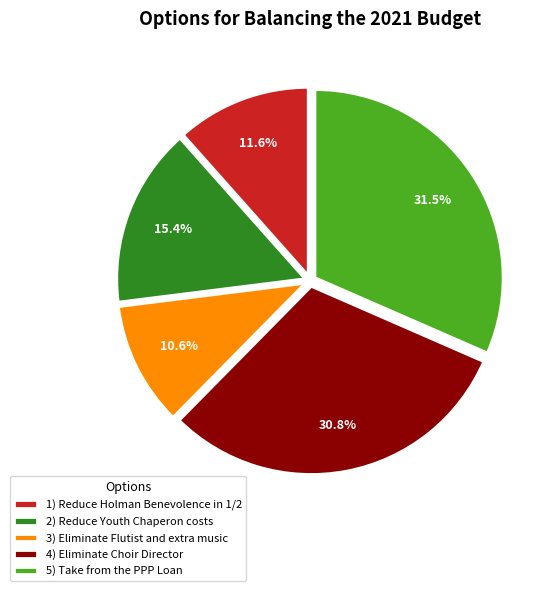

Which category has the biggest portion of the pie?

5) Take from the PPP Loan